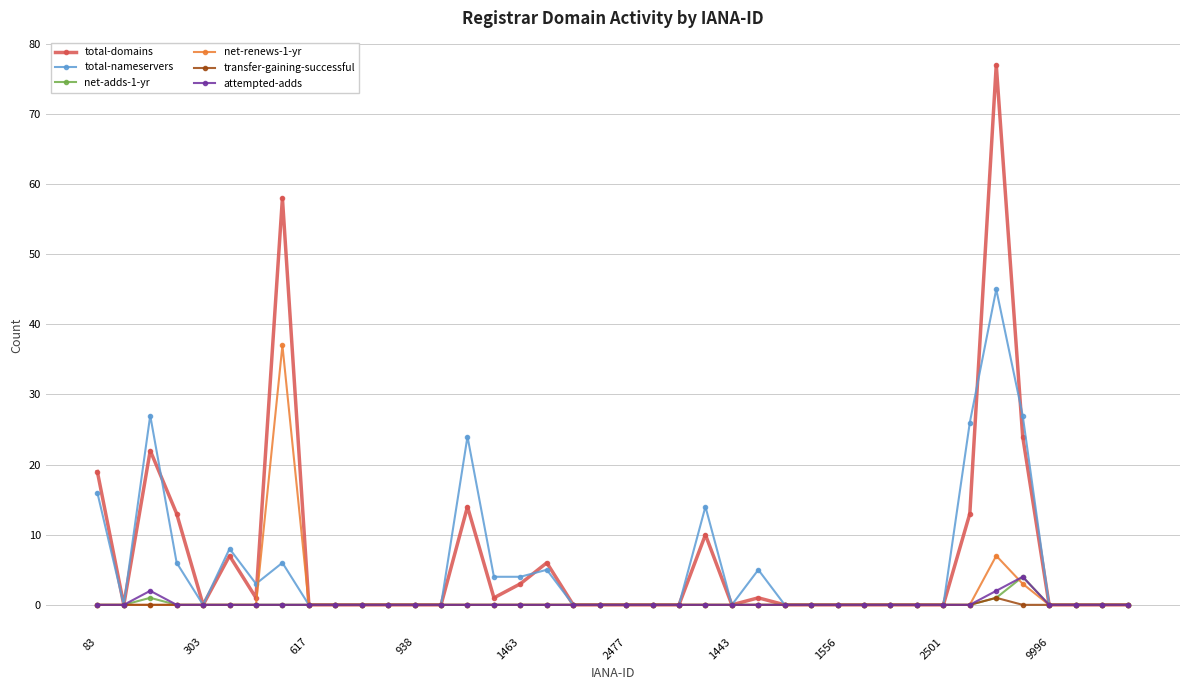

What is the difference between the maximum and second lowest values in the total-domains series?

77